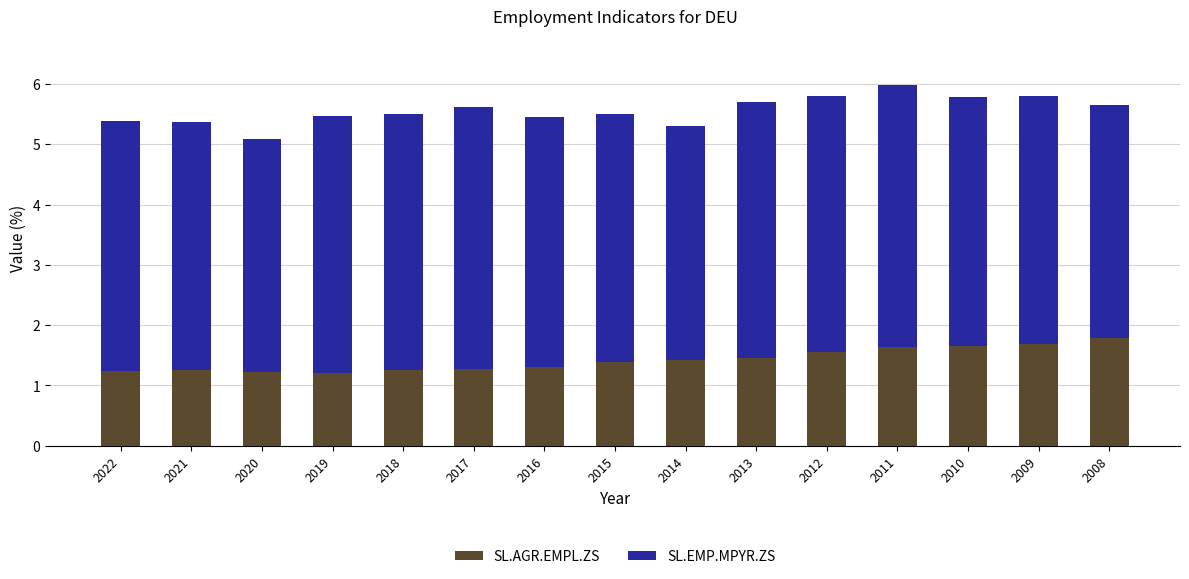

What is the total value across all series at 2011?

6.0